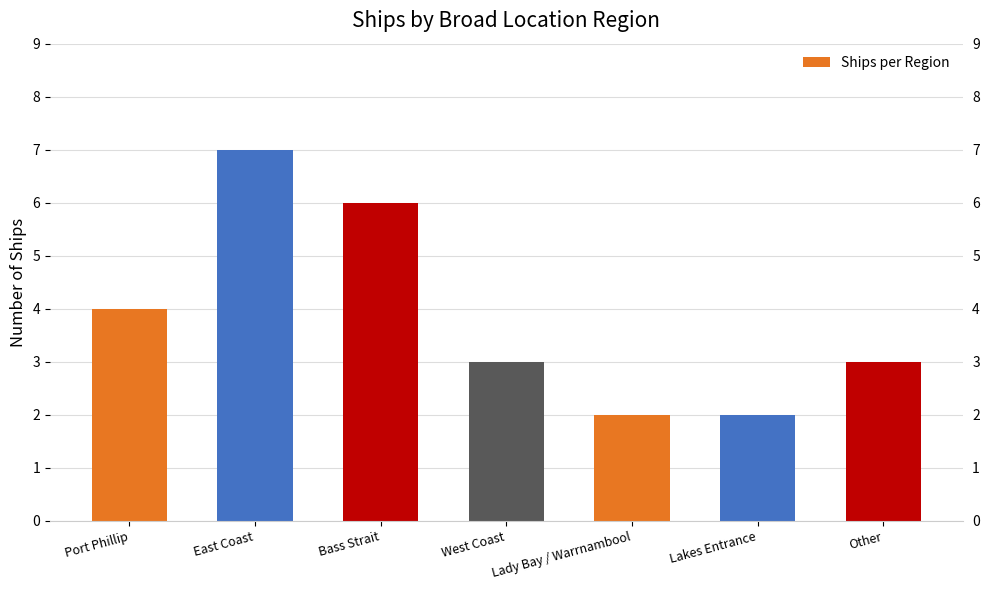

The chart shows a value of 7 at East Coast. True or false?

True